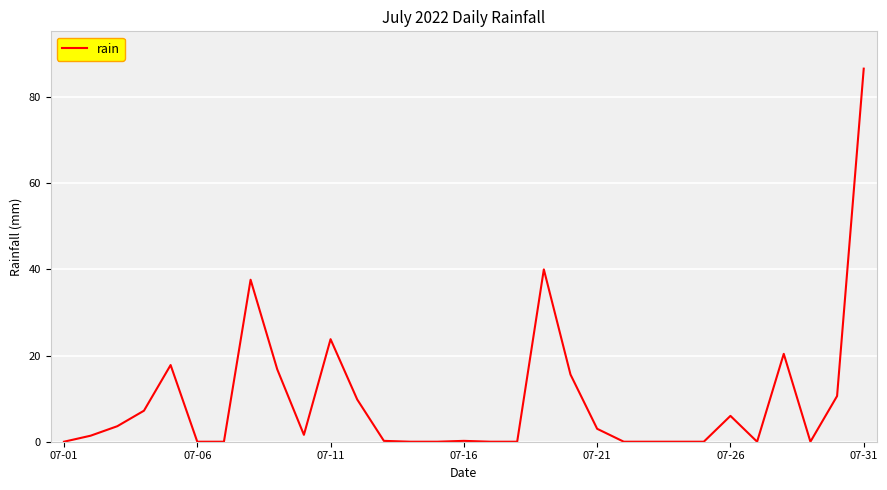

What is the greatest value displayed?

86.6